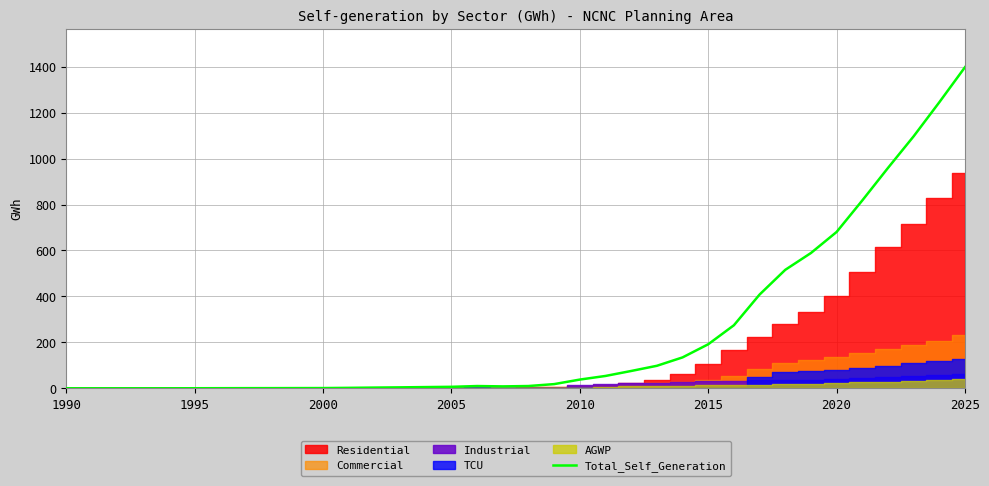

How many points are higher than both their immediate neighbors (excluding endpoints)?

1